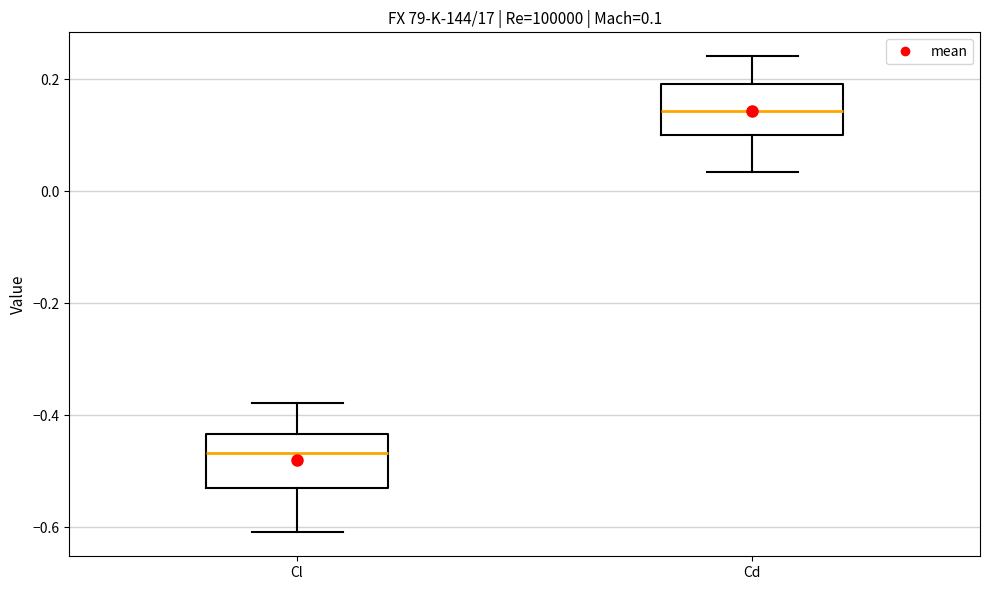

Which box has the highest median line?

Cd